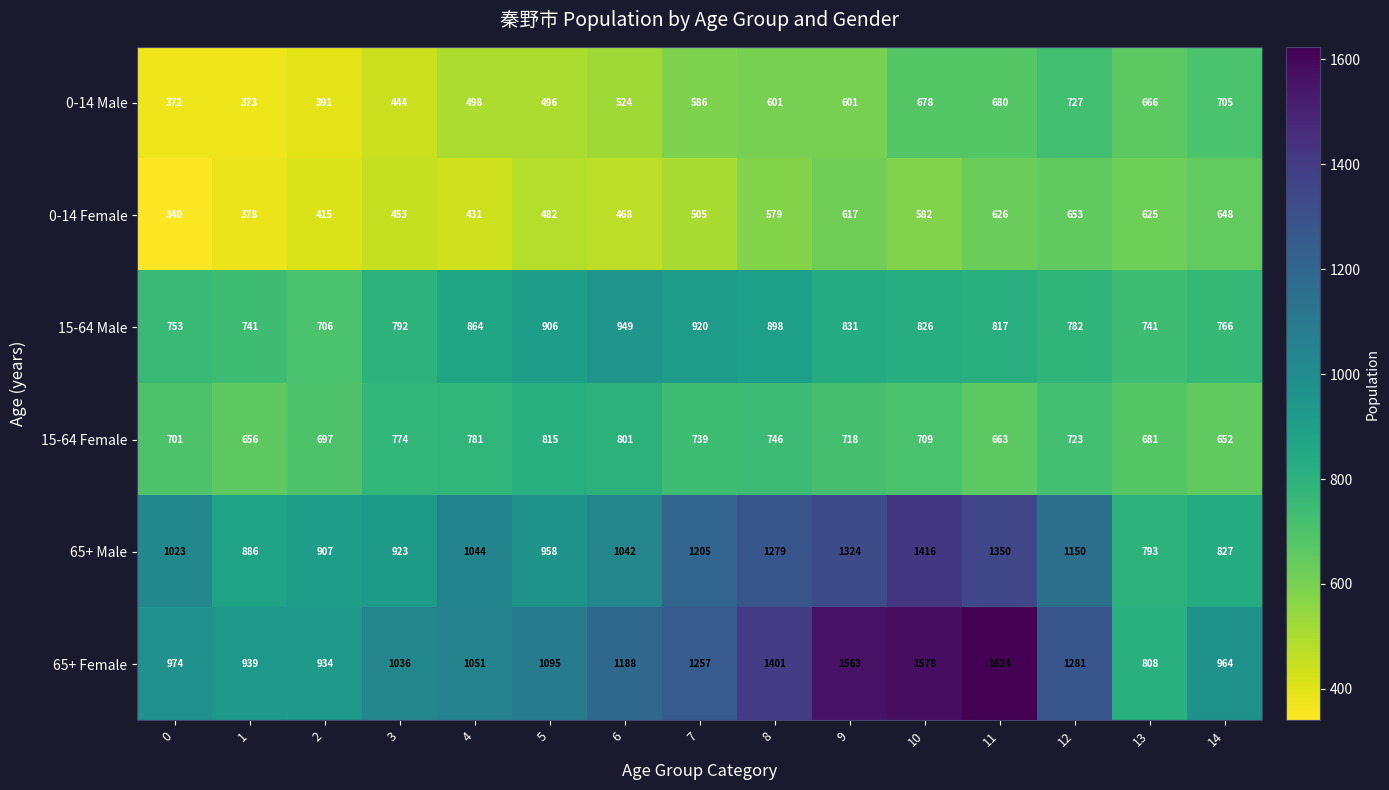

How many values in the 0-14 Female series are below 505?

7